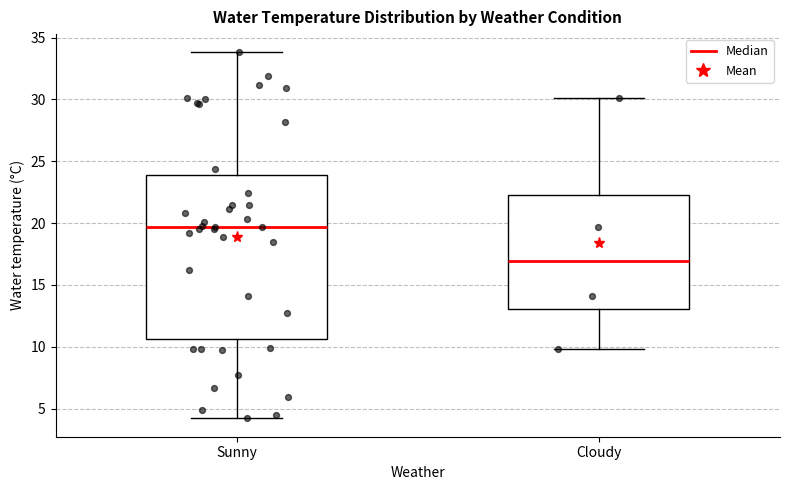

Comparing the boxes themselves (not the whiskers), which one is the tallest?

Sunny